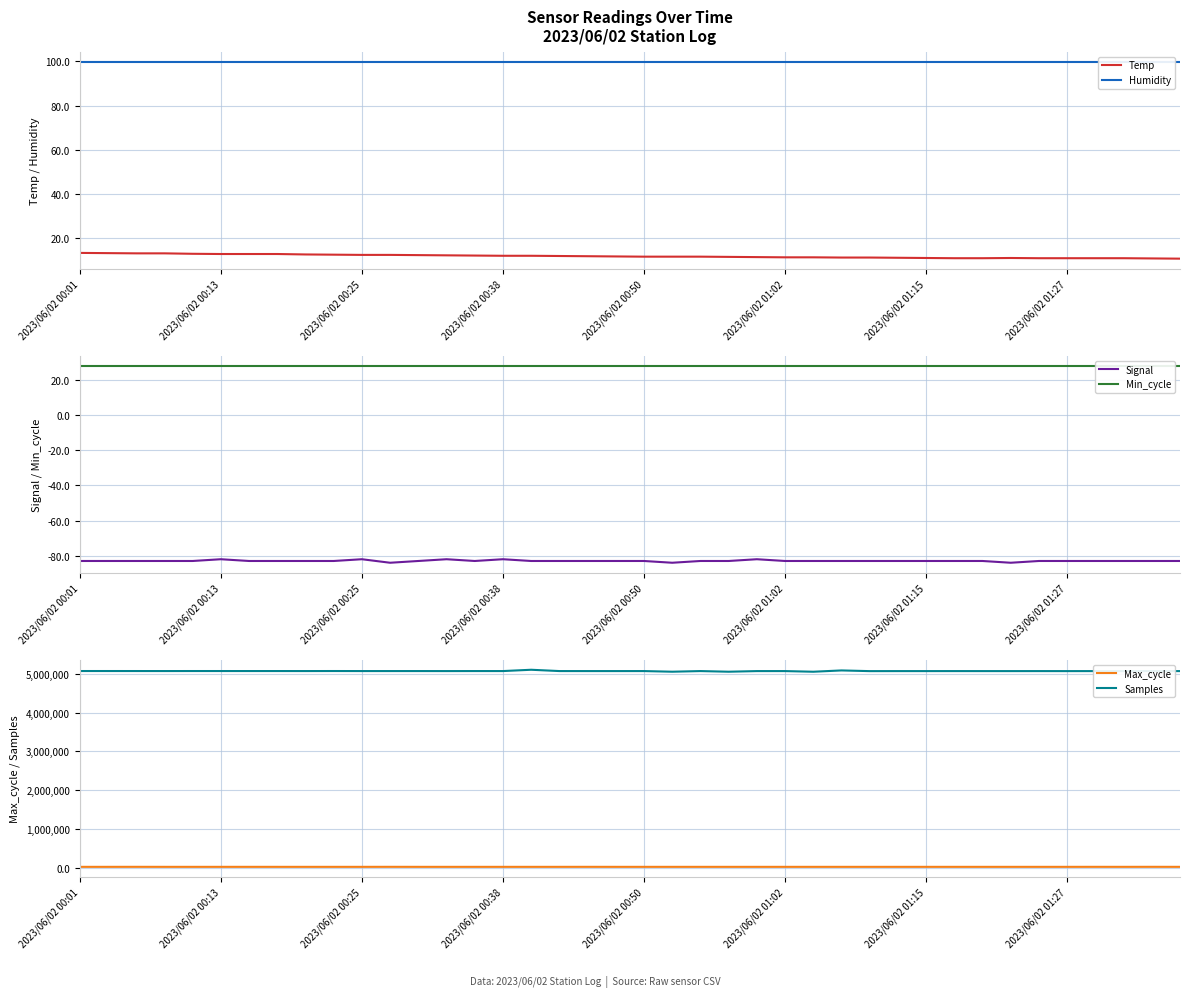

What is the highest value of the Temp series?

13.3